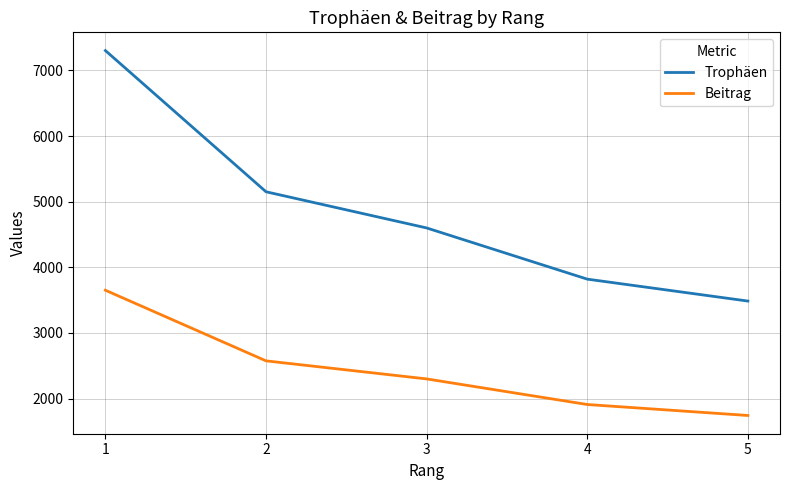

Which series has the largest range (max minus min)?

Trophäen